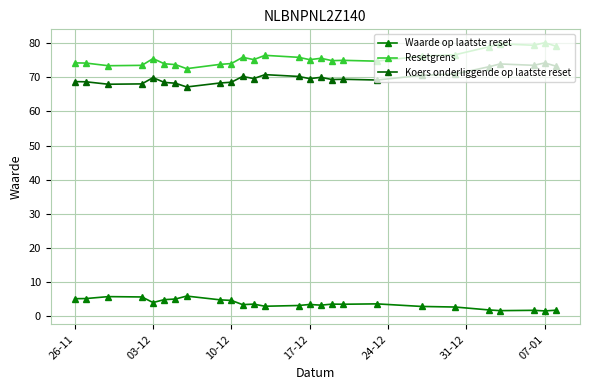

List the series in order of their peak value, lowest first.

Waarde op laatste reset, Koers onderliggende op laatste reset, Resetgrens